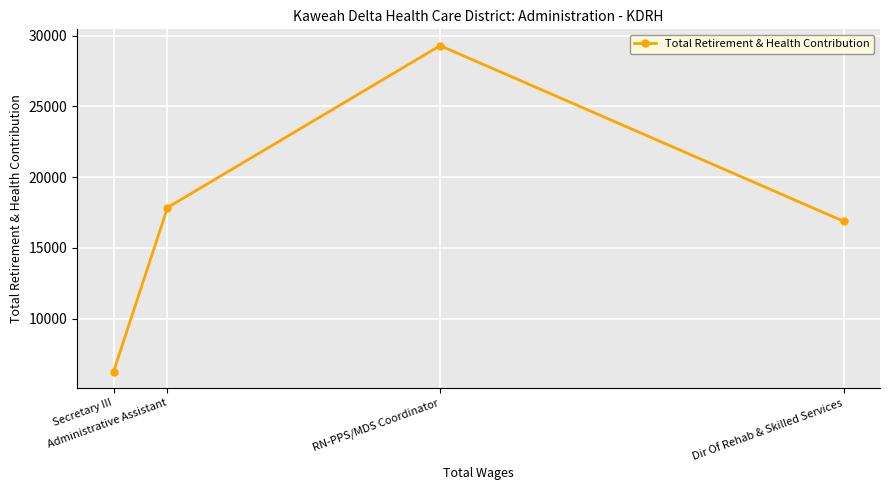

Rank the categories by value from lowest to highest.

Secretary III, Dir Of Rehab & Skilled Services, Administrative Assistant, RN-PPS/MDS Coordinator